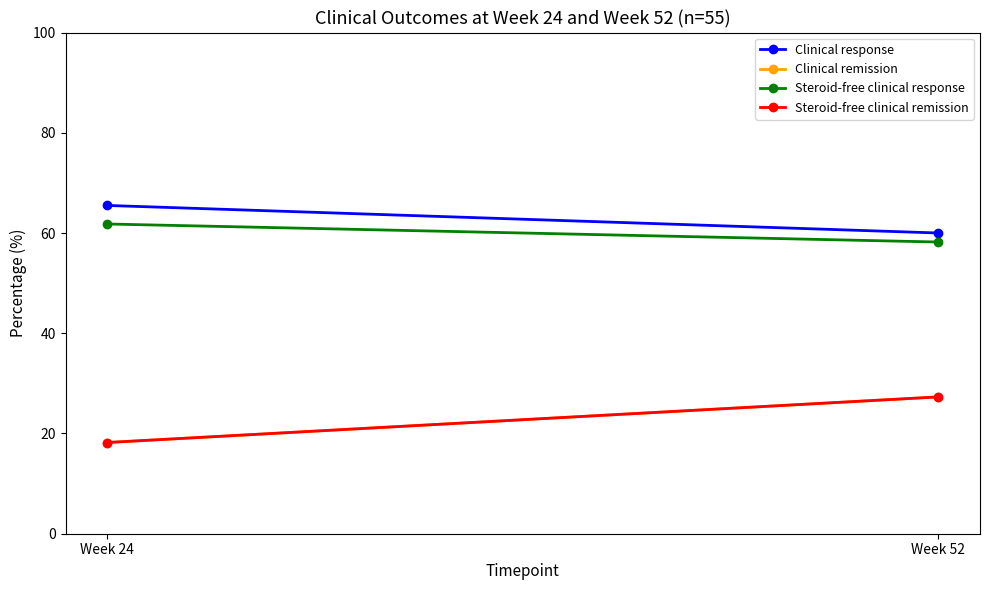

What is the maximum value for Clinical response?

65.5